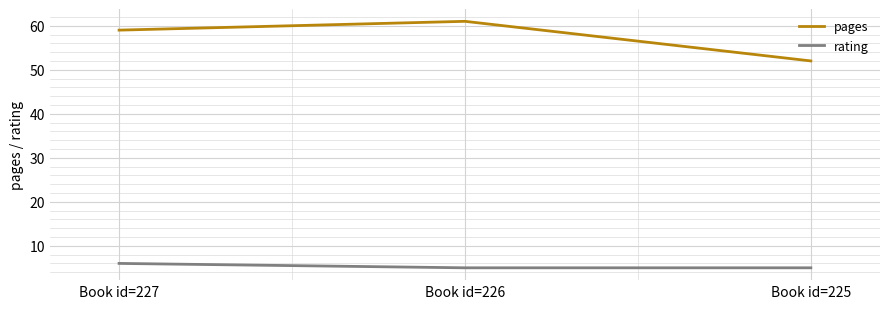

What is the minimum value shown in the chart?

5